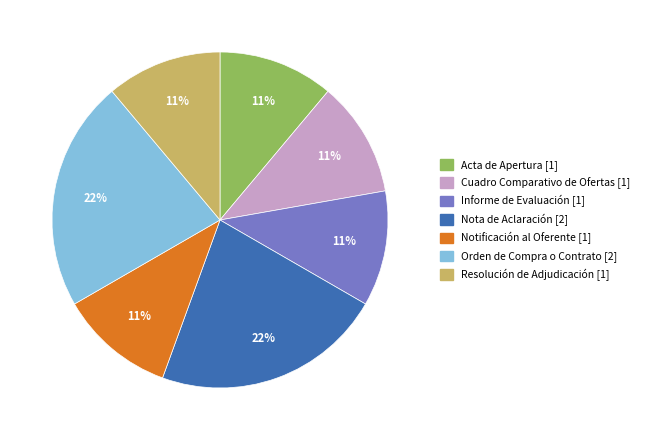

To the nearest percent, what portion does Acta de Apertura represent?

11%